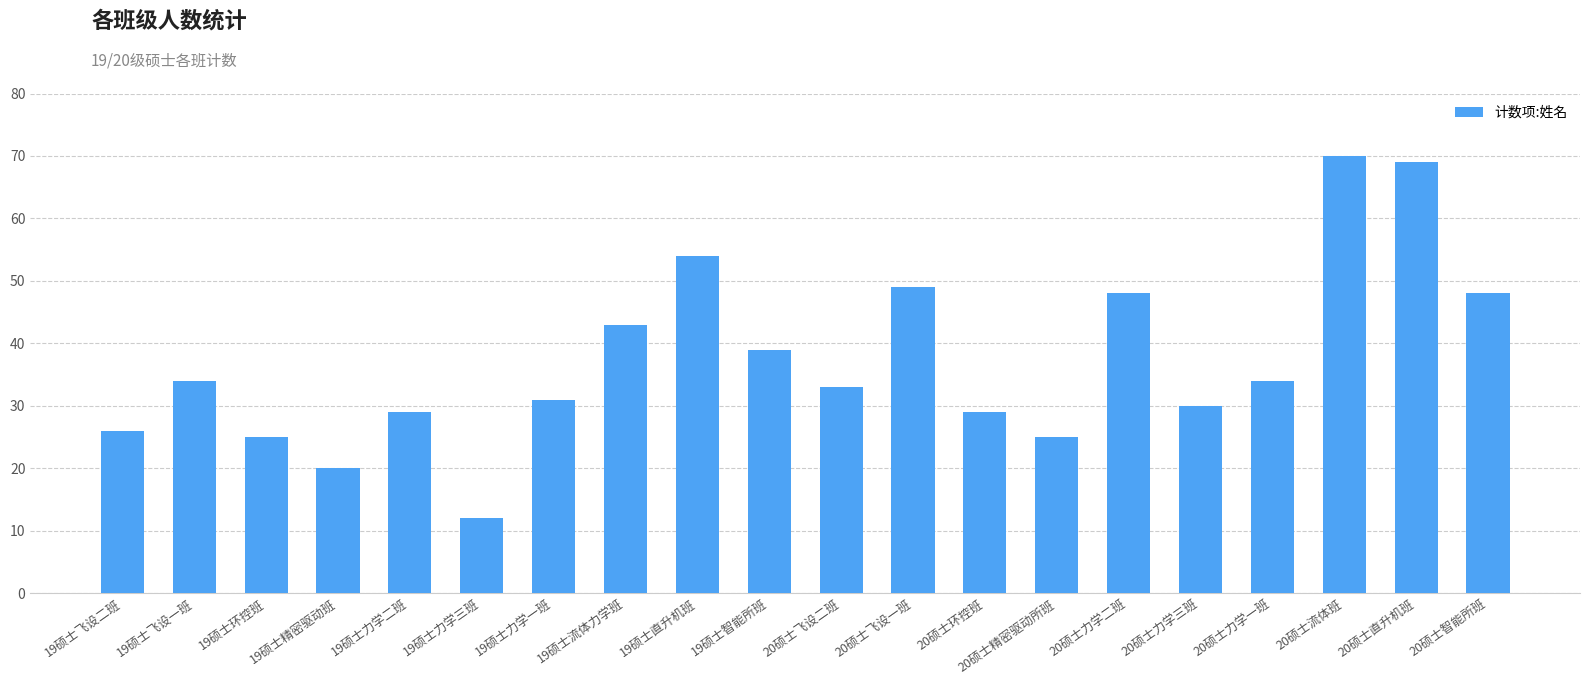

What is the change in value from 20硕士飞设一班 to 20硕士流体班?

+21